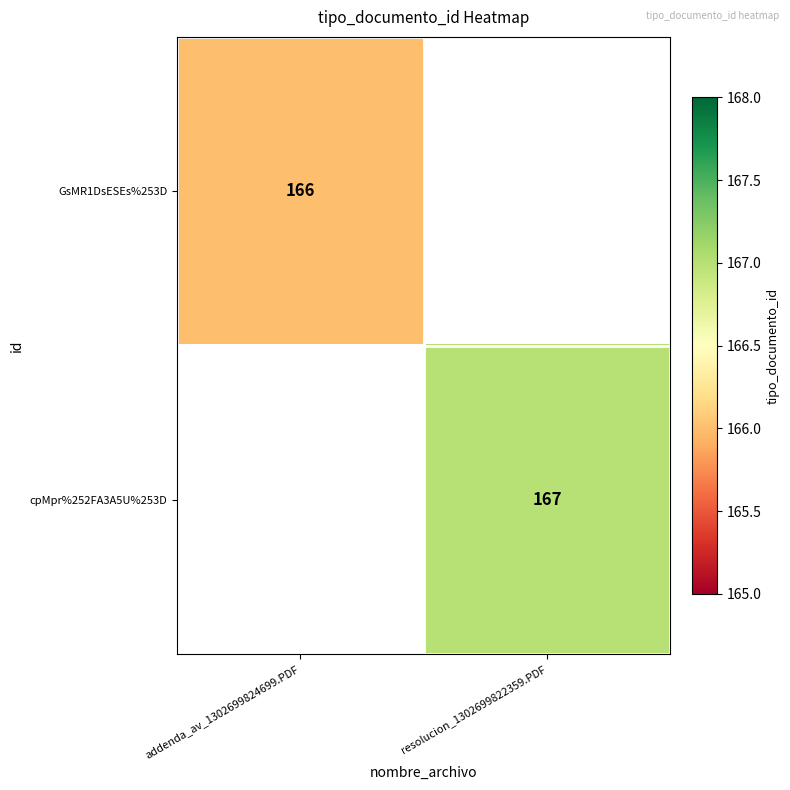

How many series are shown in this chart?

2